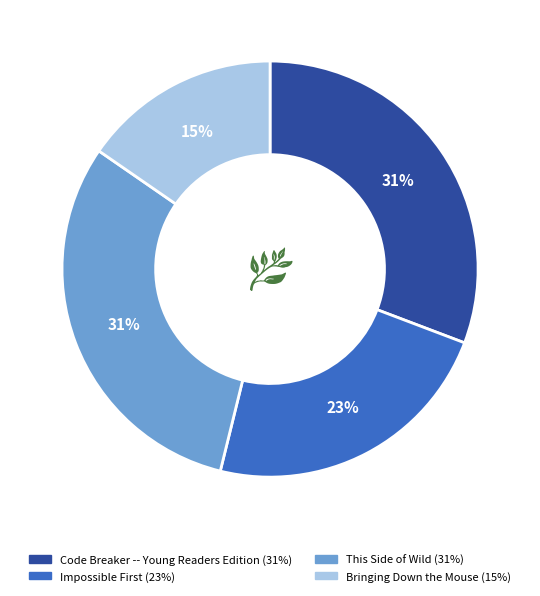

Combined, do This Side of Wild and Code Breaker -- Young Readers Edition account for over 50%?

Yes